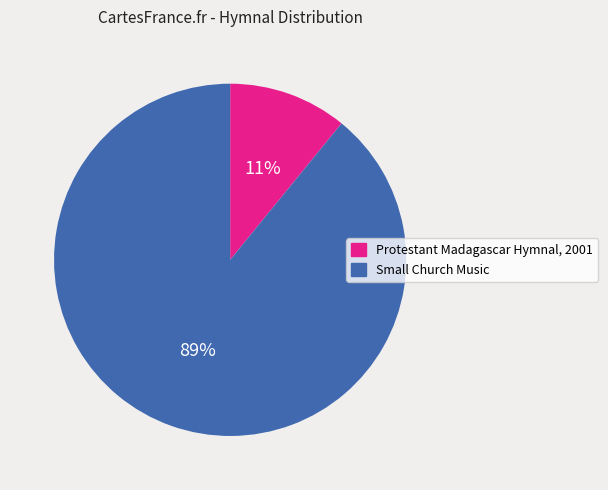

To the nearest percent, what percentage of the pie is Protestant Madagascar Hymnal, 2001?

11%